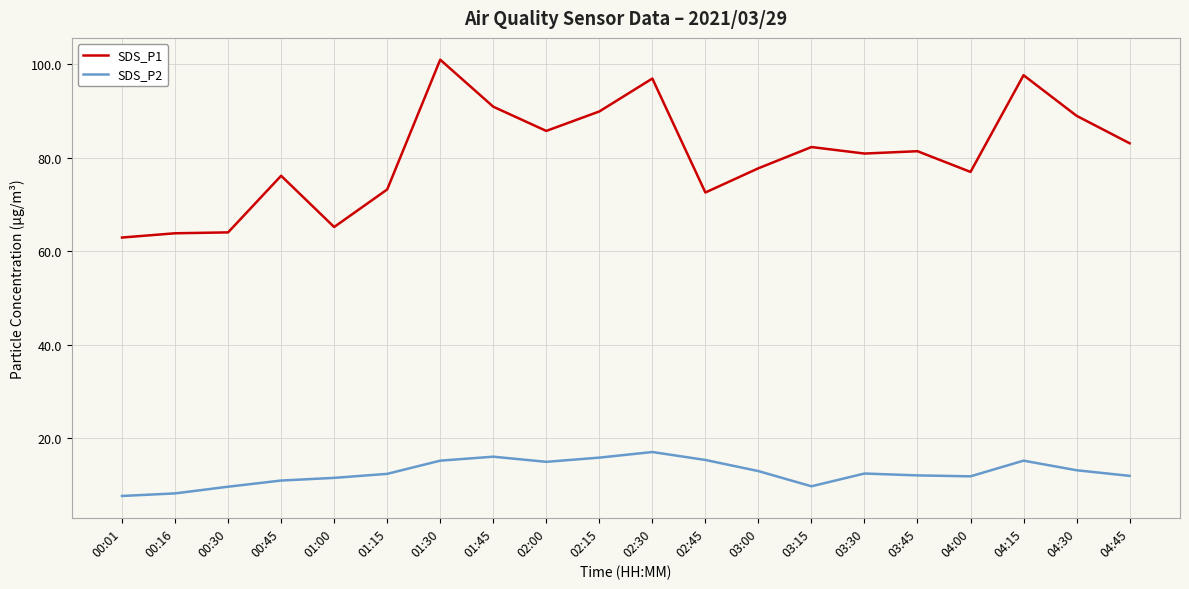

Rank the series by their average value, from highest to lowest.

SDS_P1, SDS_P2